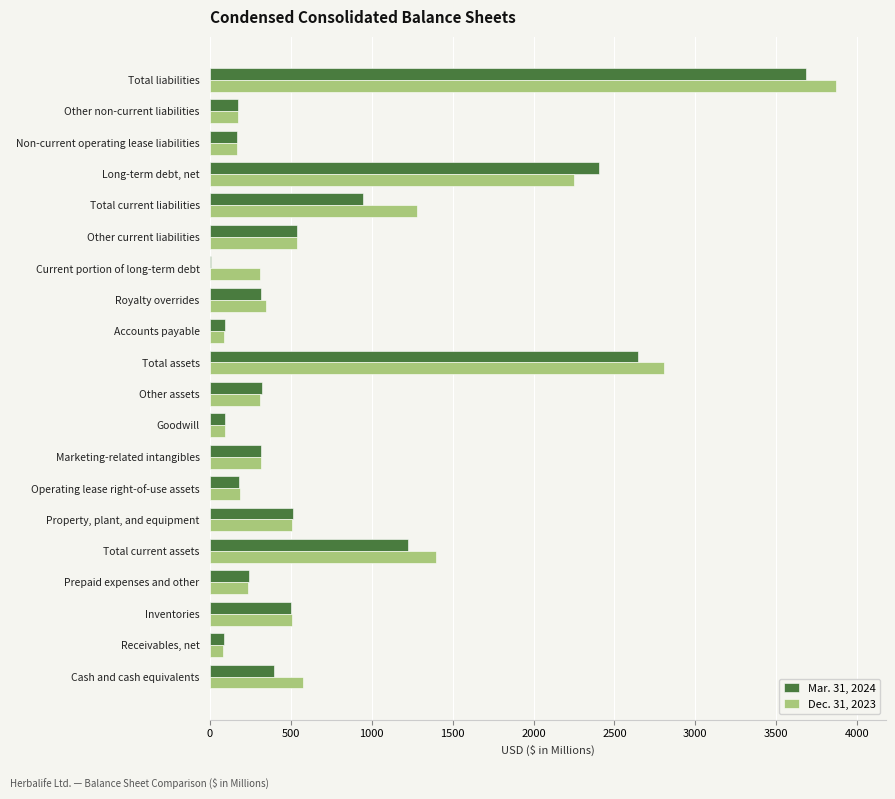

Is the value of Dec. 31, 2023 at Other current liabilities greater than the value of Mar. 31, 2024 at Total current liabilities?

No